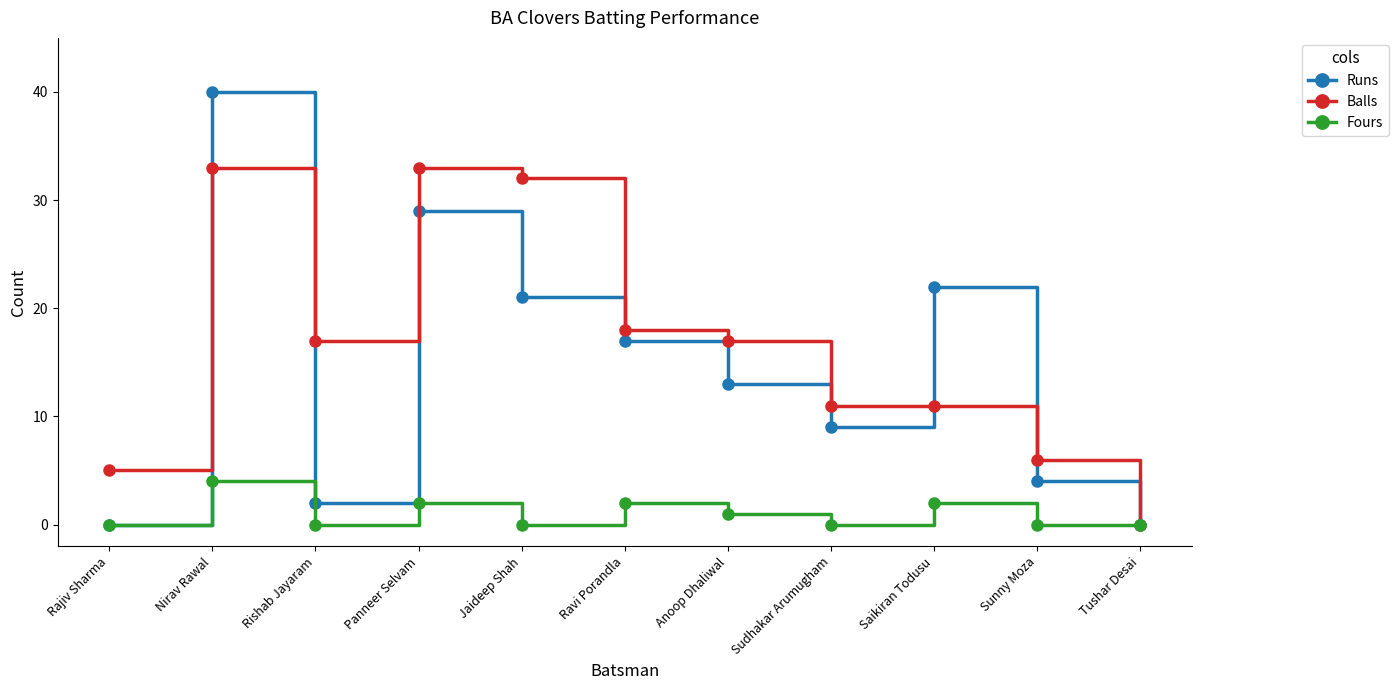

What is the difference between the highest and lowest values at Sudhakar Arumugham?

11